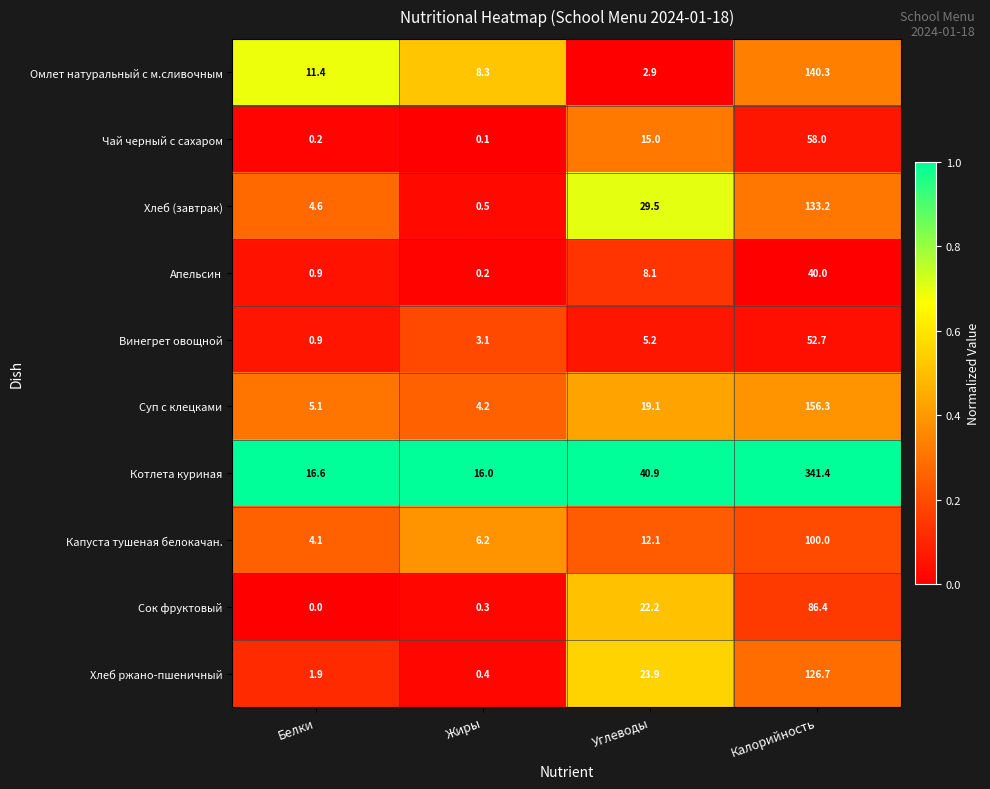

Count the number of categories in the chart.

4